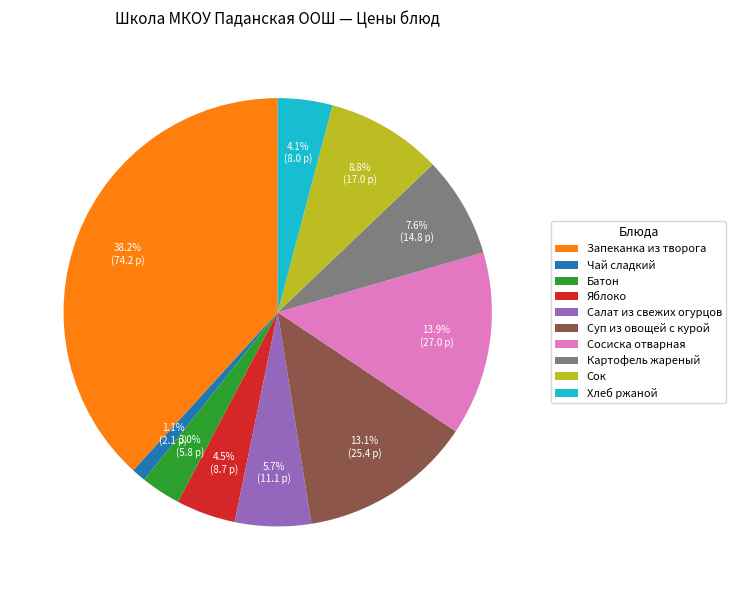

Between Сосиска отварная and Сок, which is larger?

Сосиска отварная